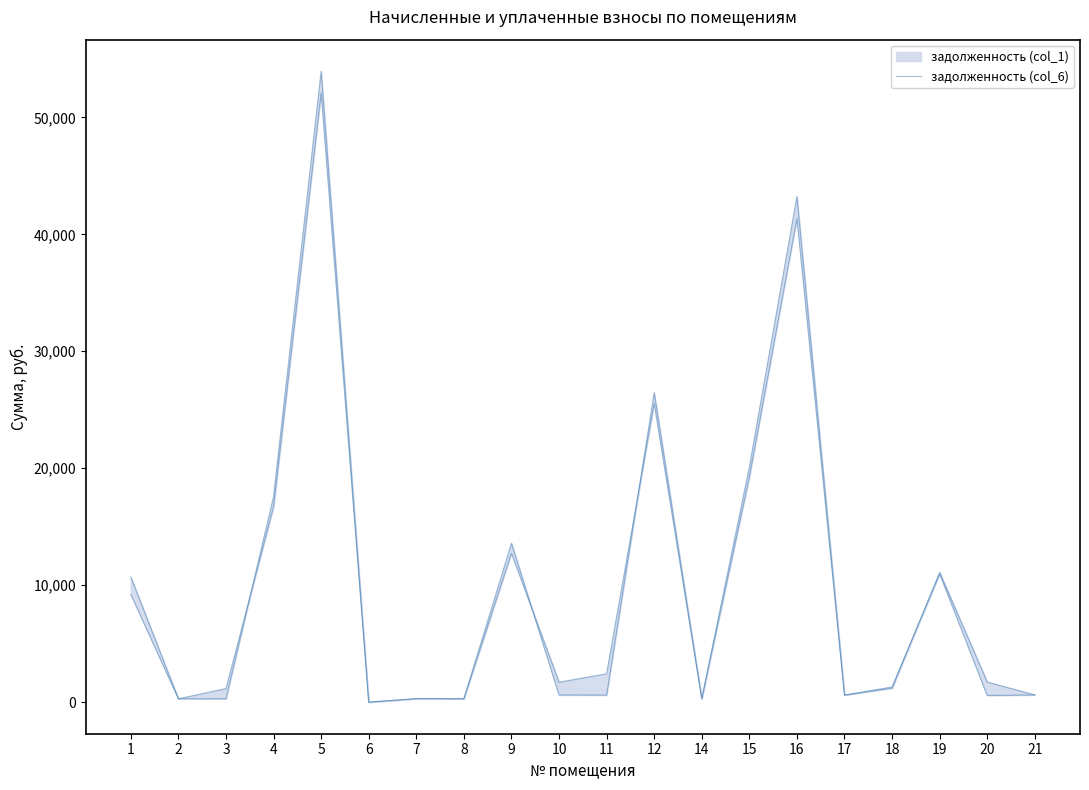

Rank the categories by value from lowest to highest.

6, 2, 3, 8, 14, 7, 20, 11, 17, 10, 21, 18, 1, 19, 9, 4, 15, 12, 16, 5